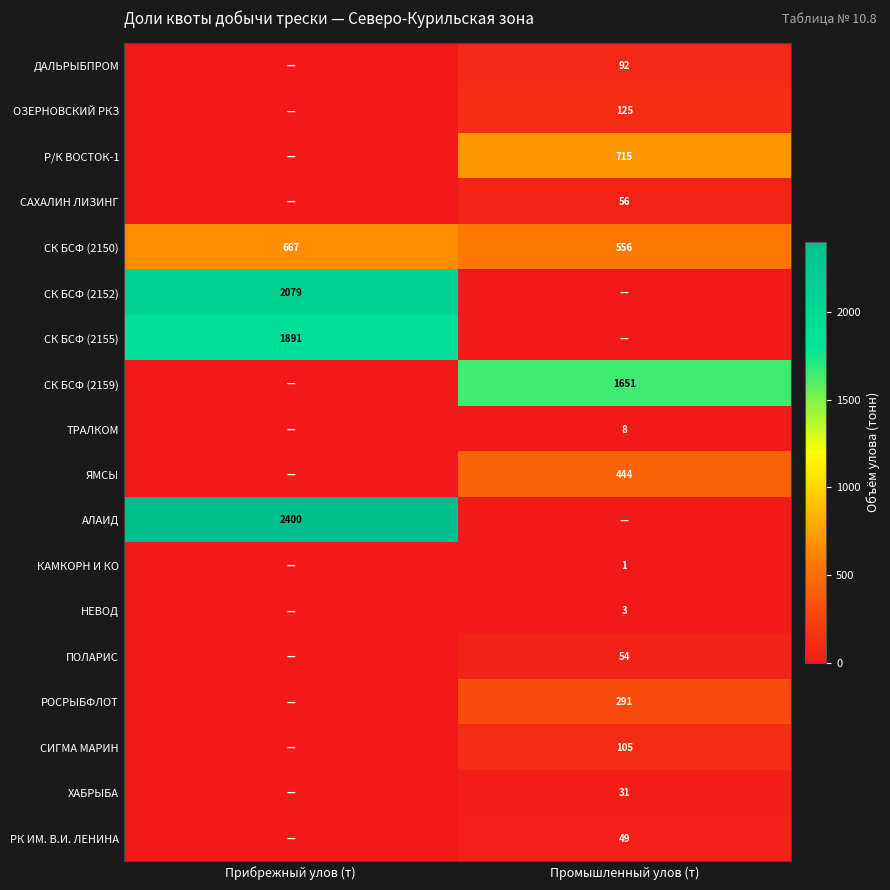

The value of КАМКОРН И КО at Промышленный улов (т) is 1. True or false?

True